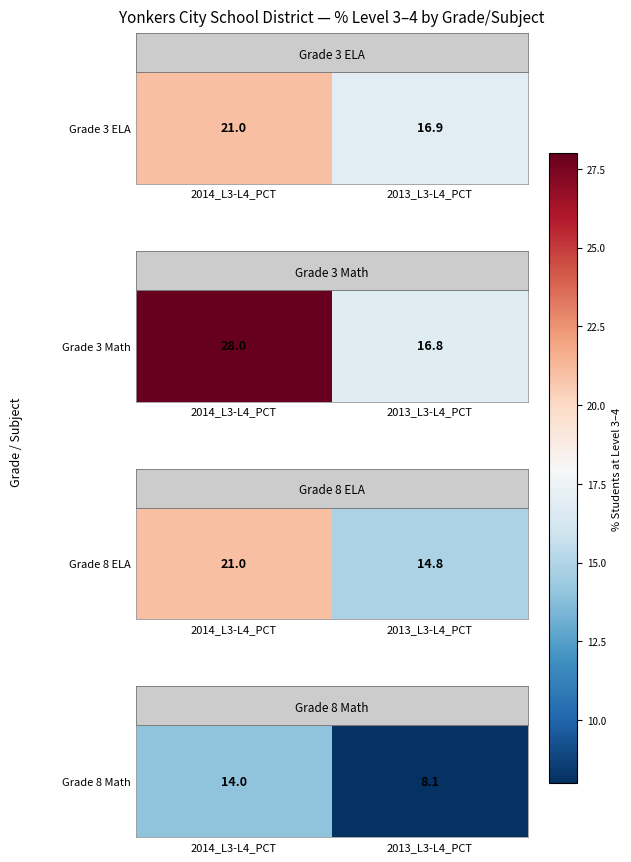

List the labels in order of value, smallest first.

2013_L3-L4_PCT, 2014_L3-L4_PCT